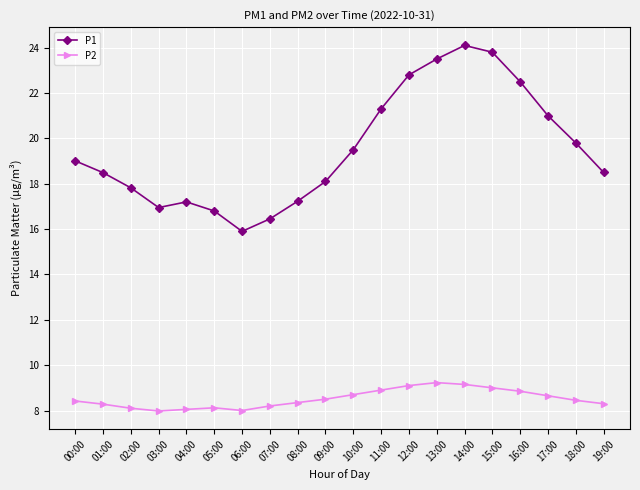

In P1, how many points are lower than both neighbors (excluding endpoints)?

2